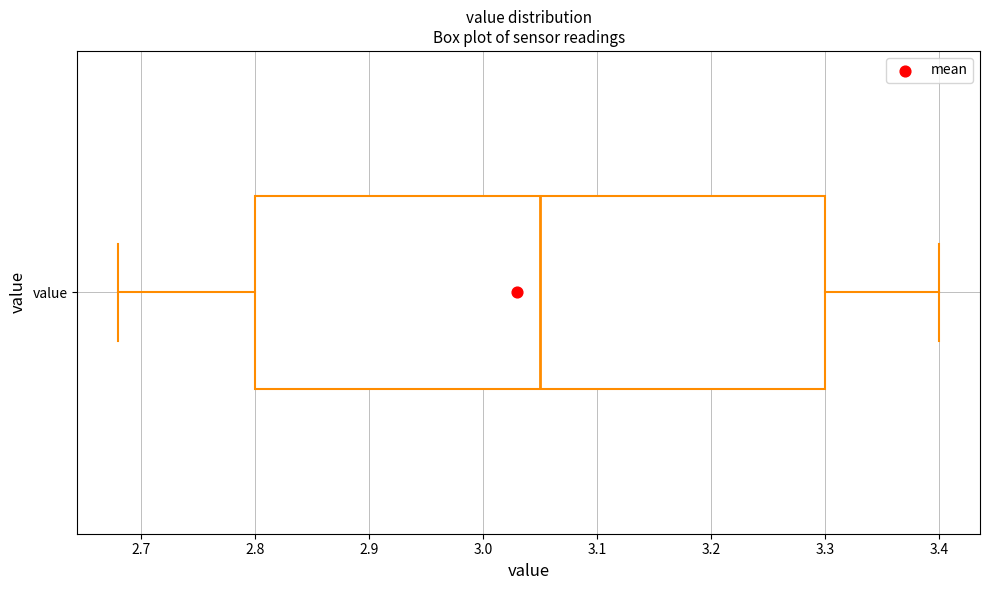

Transcribe this box plot: give where the median line is, the range the box spans, and where the two whiskers end, as read against the x-axis. The values are not printed on the chart, so give them approximately, as read against the axis.

median 3.05, box 2.80 to 3.30, whiskers 2.68 to 3.40